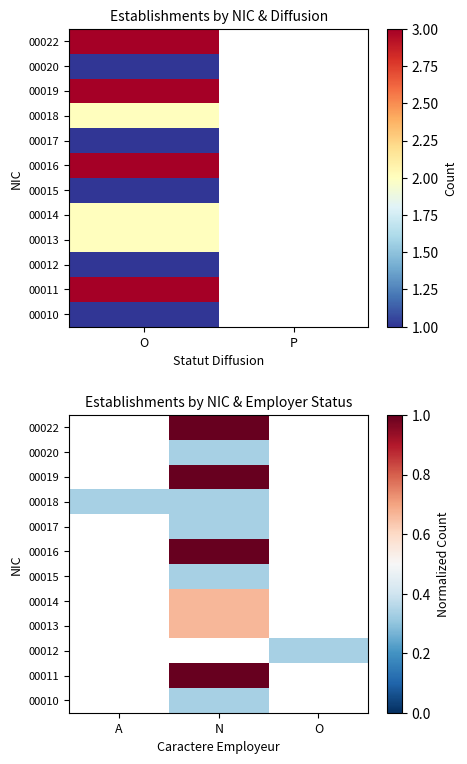

How many data points in 00015 are above 0?

1